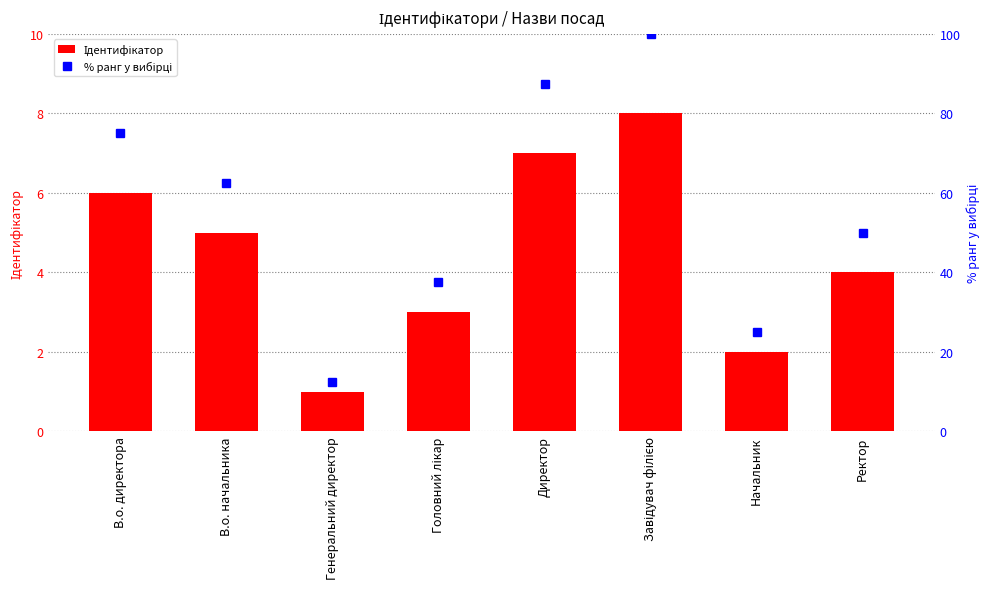

At which label is Ідентифікатор closest to 4?

Ректор